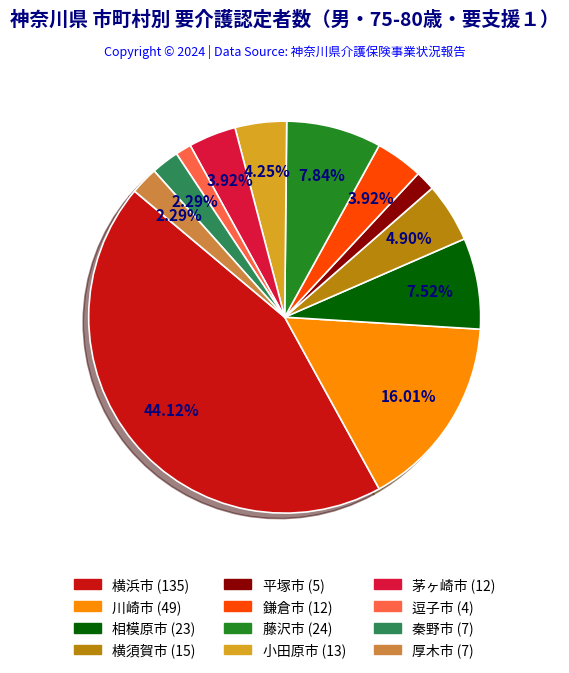

Is there a majority slice in this chart?

No